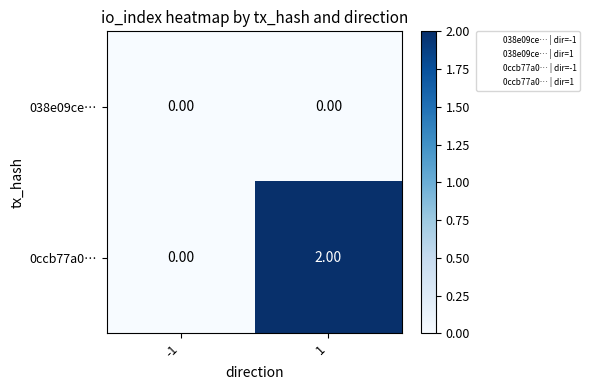

Which series changed the most between -1 and 1?

0ccb77a0…